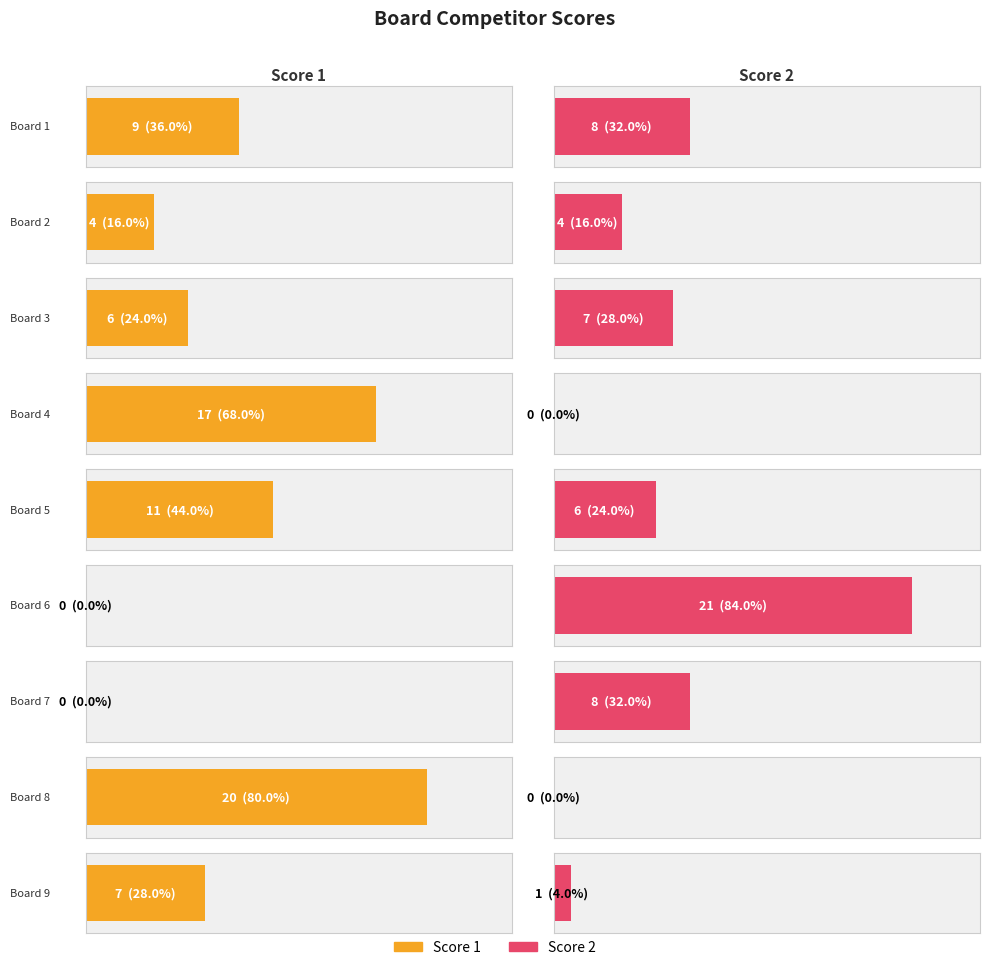

At which label does Score 2 reach its minimum?

4